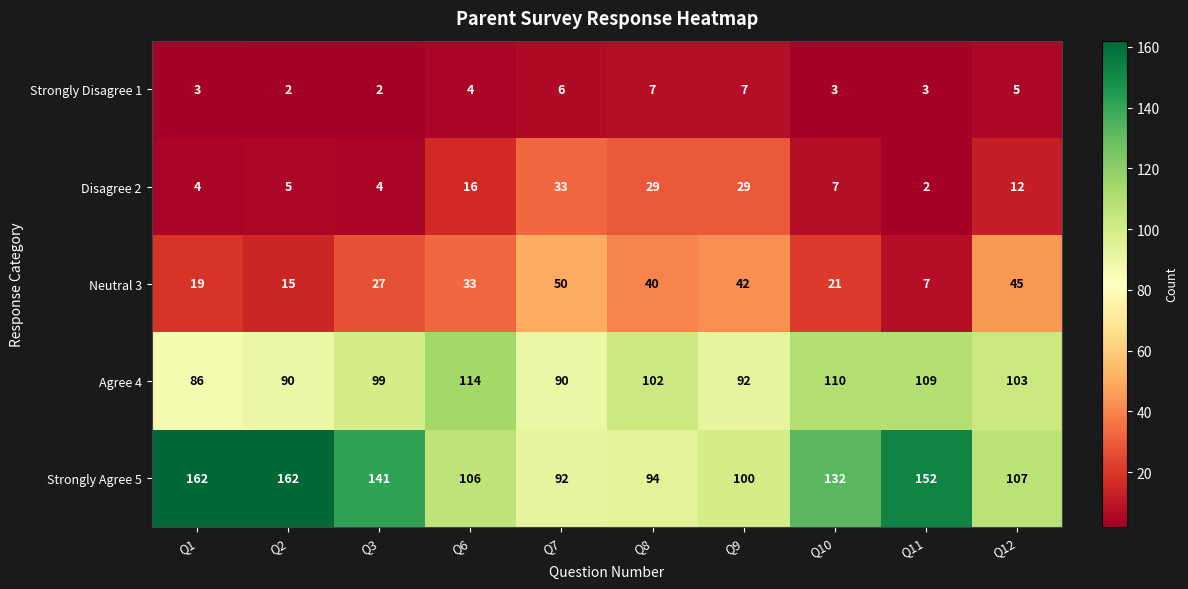

What is the maximum value for Agree 4?

114